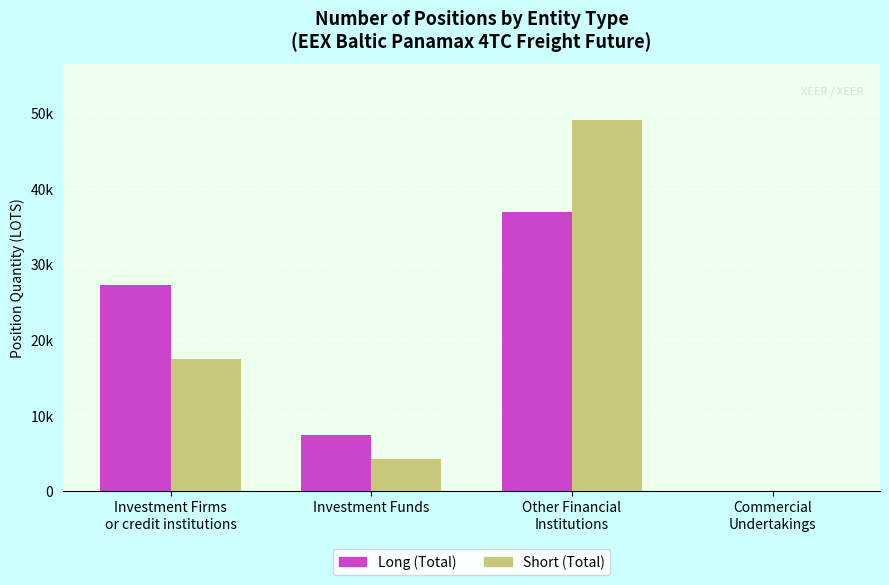

What is the difference between the maximum and second lowest values in the Short (Total) series?

44889.1